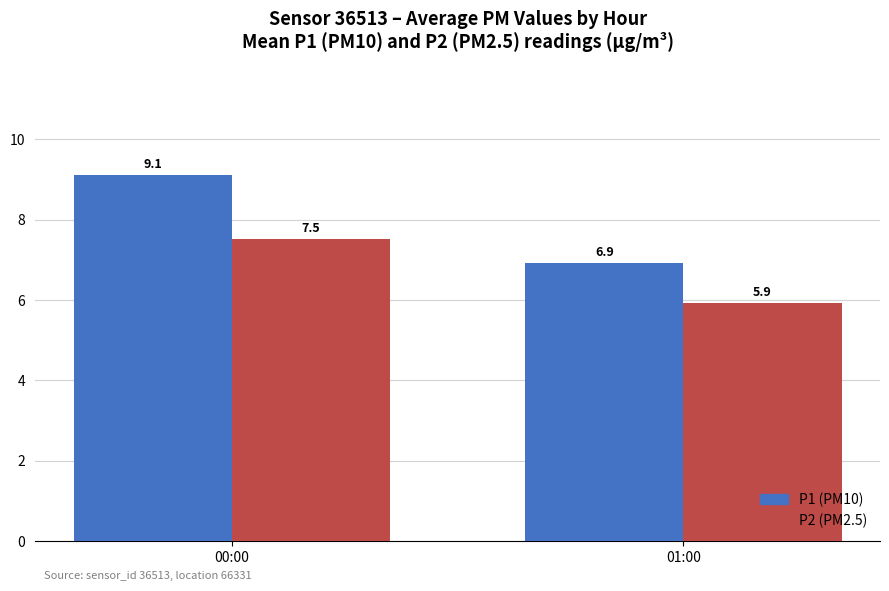

What are all the series names shown in the legend?

P1 (PM10), P2 (PM2.5)